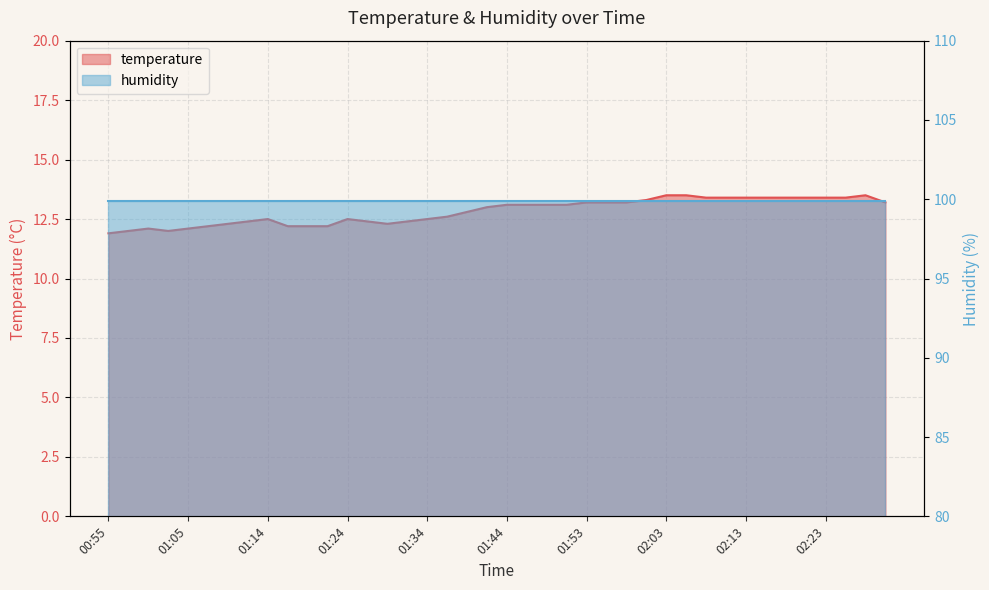

What is the maximum value shown in the chart?

13.5